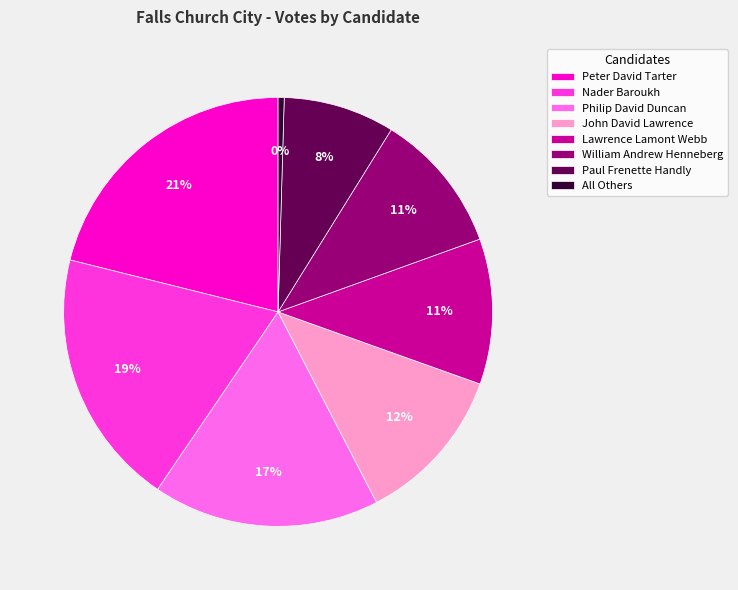

How many segments does this pie chart have?

8